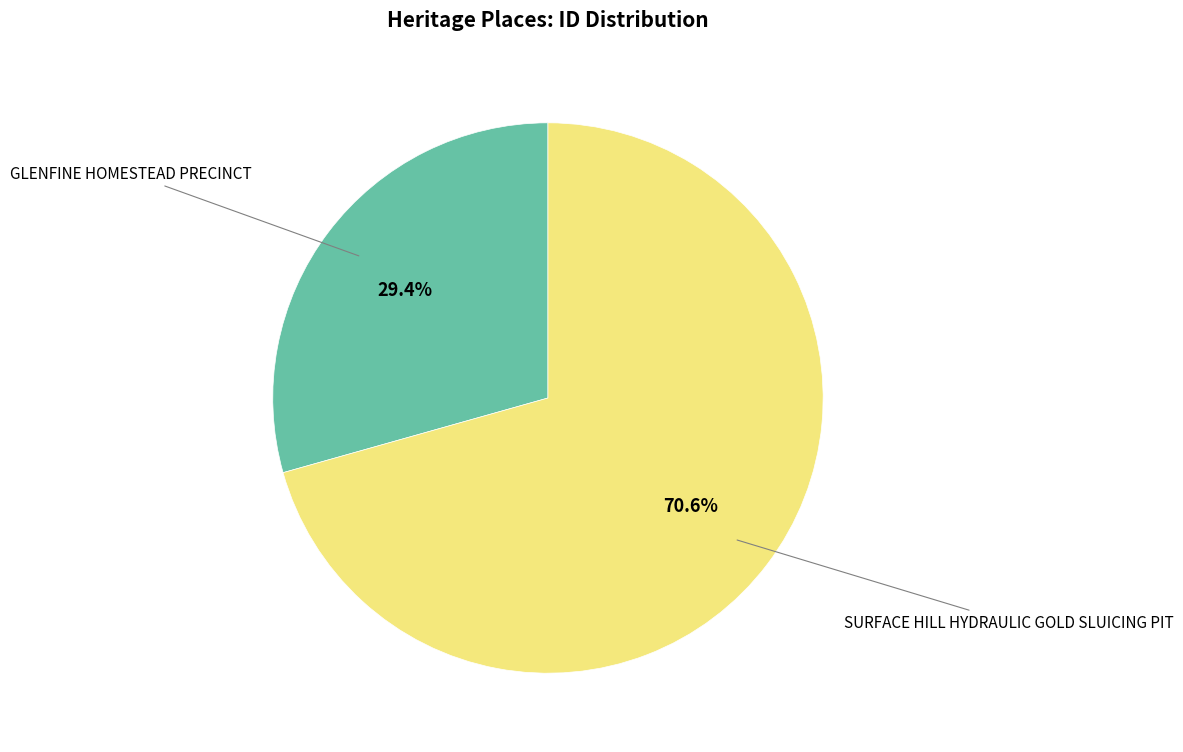

Is there a majority slice in this chart?

Yes